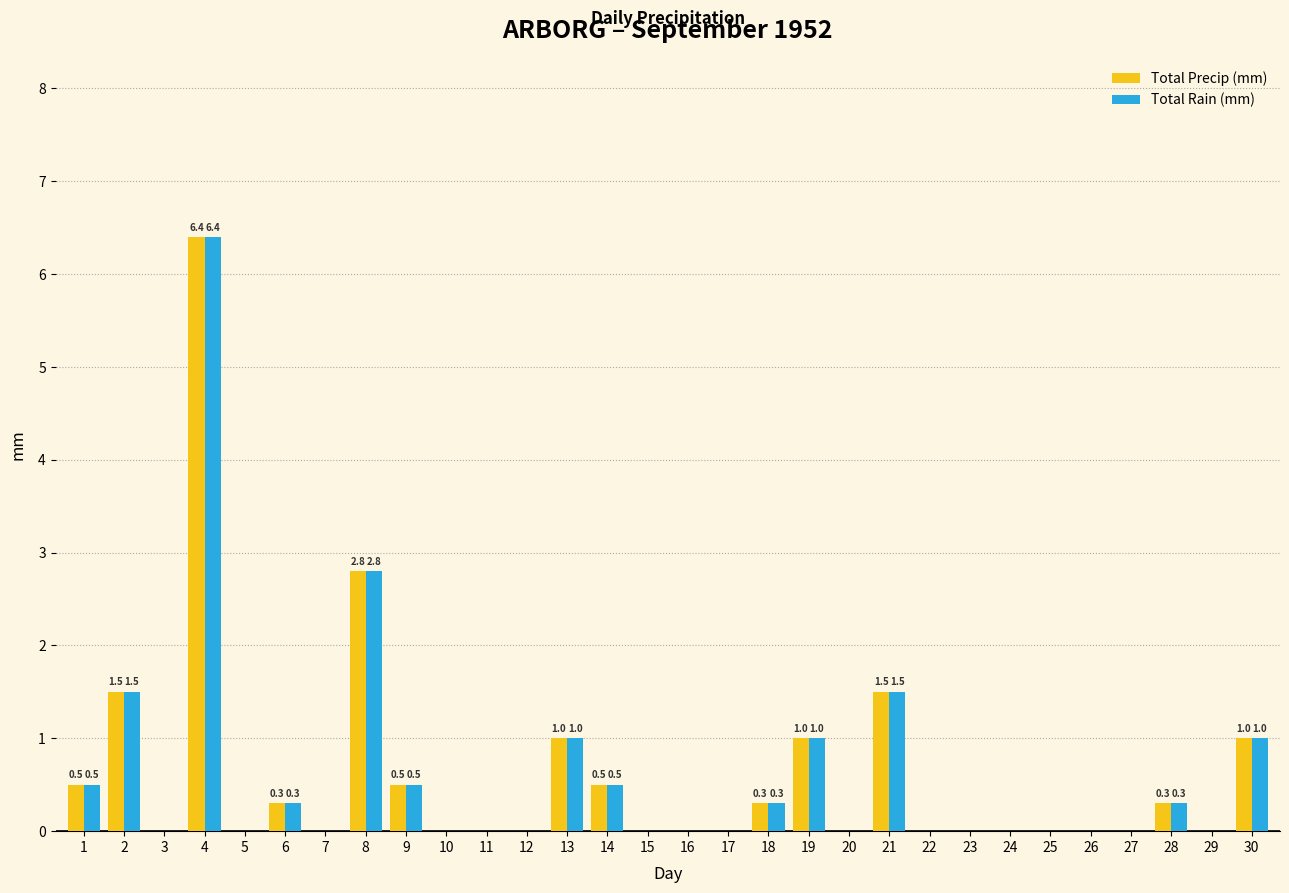

At which category is the sum across all series the highest?

4